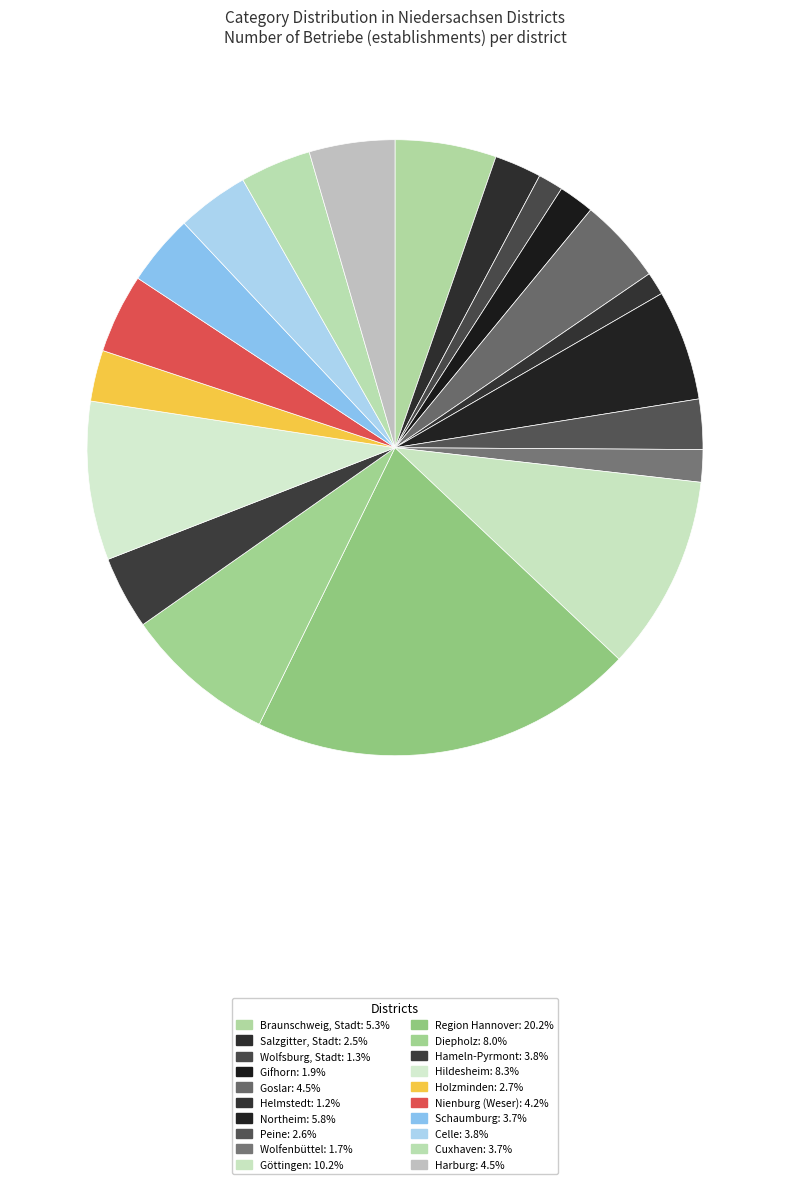

What is the largest slice in the pie chart?

Region Hannover